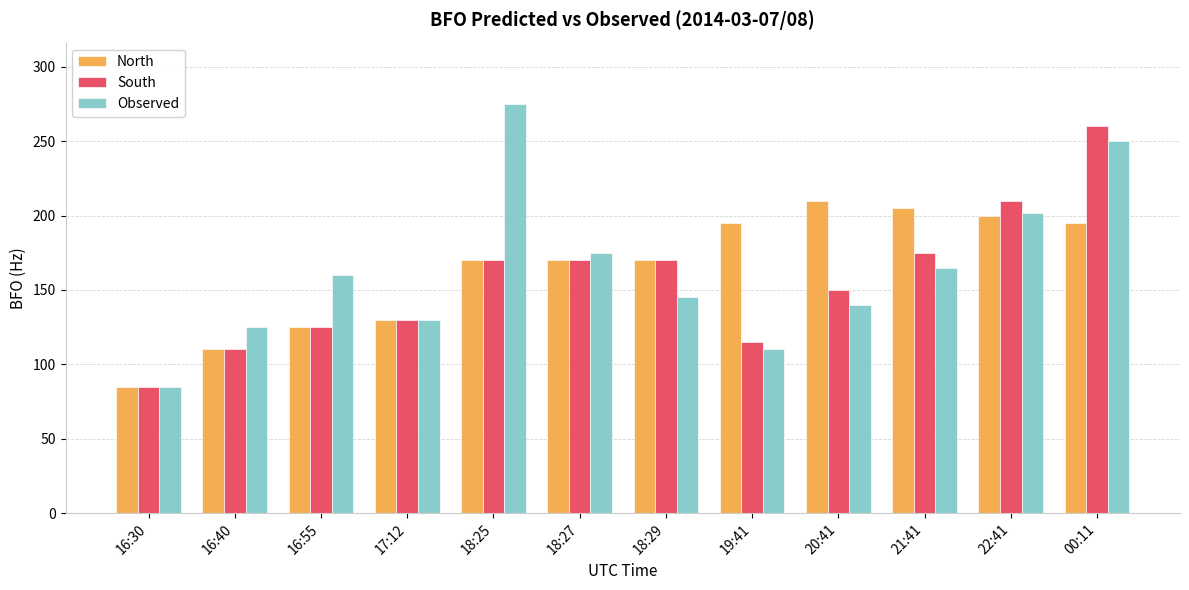

What is the label of the 4th bar from the left?

17:12